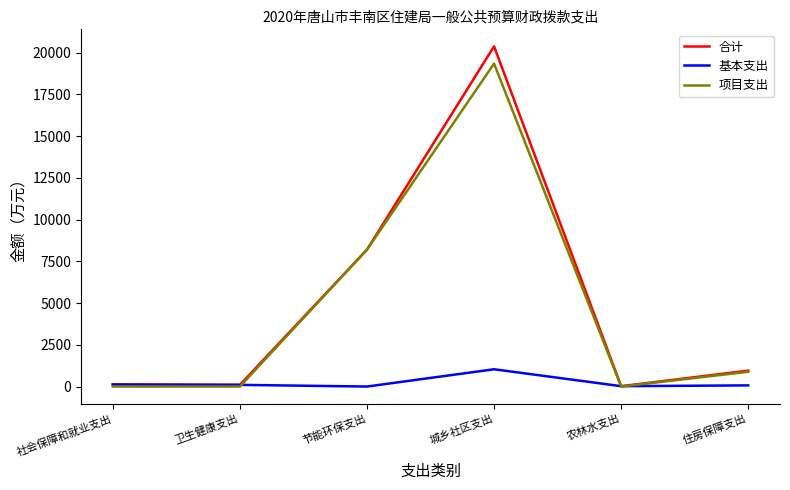

Is it true that 项目支出 equals 19343.1 at 城乡社区支出?

True